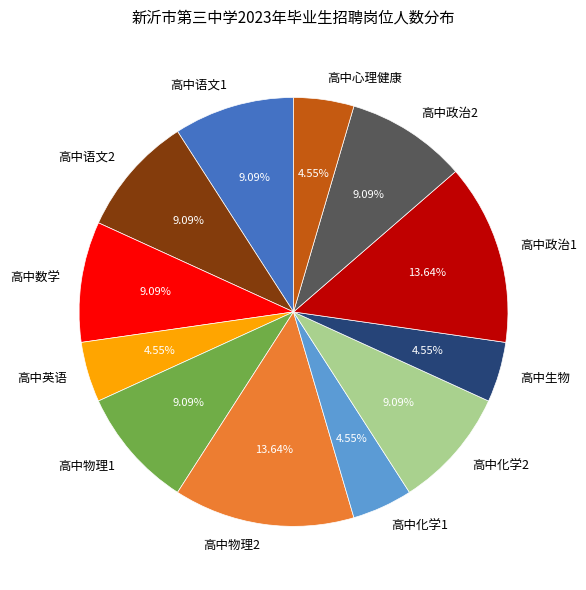

True or false: 高中英语 accounts for 17% of the total.

False